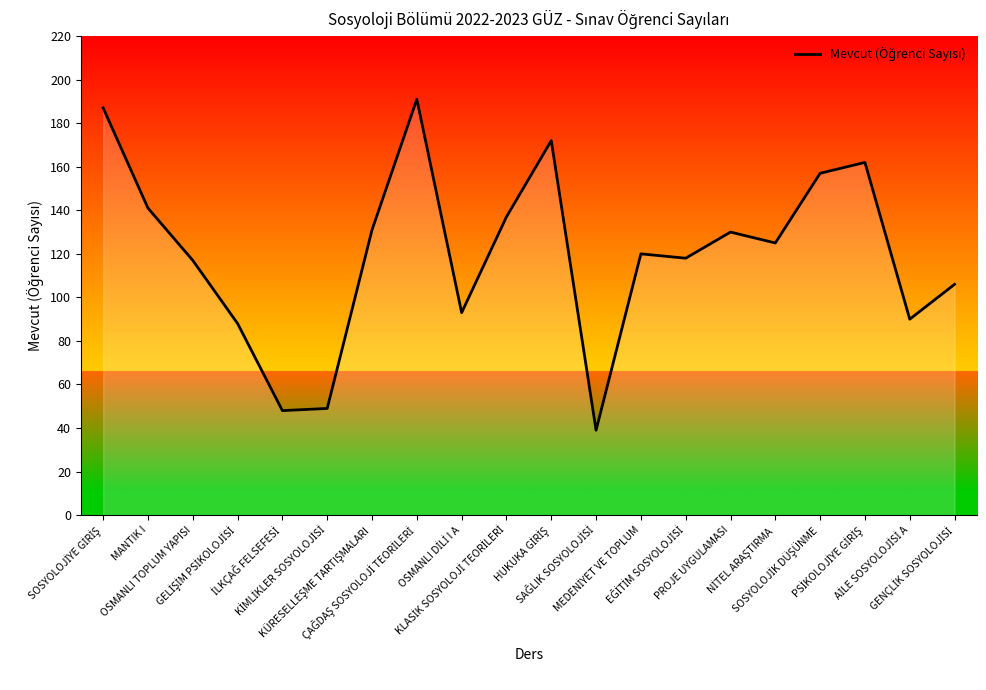

At which label does the data first exceed 125?

SOSYOLOJİYE GİRİŞ